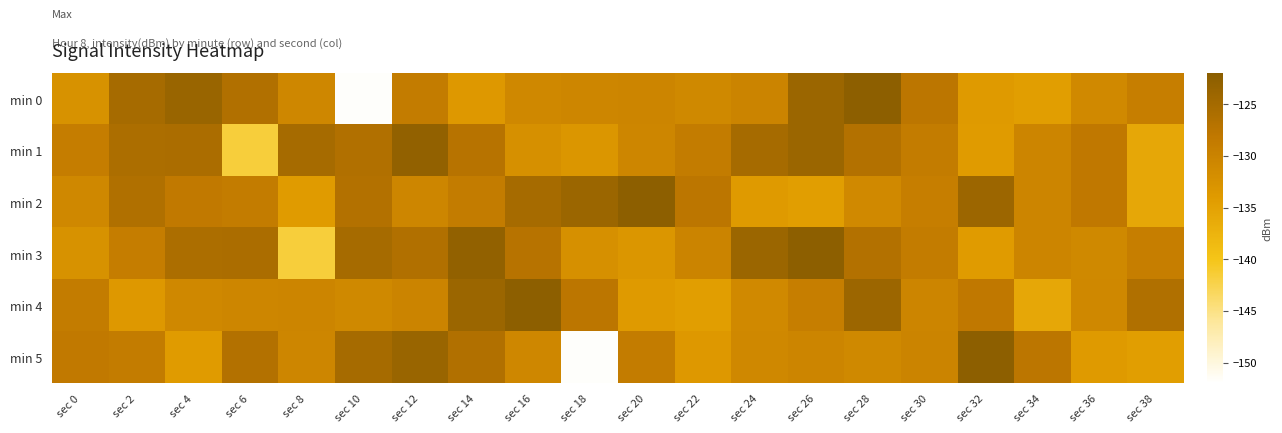

Reading left to right, extract all data points from this chart.

min 0: sec 0=-132.5	sec 2=-125.1	sec 4=-123.7	sec 6=-126.4	sec 8=-130.7	sec 10=-151.7	sec 12=-128.8	sec 14=-133.7	sec 16=-130.9	sec 18=-130.5	sec 20=-130.4	sec 22=-131.0	sec 24=-130.1	sec 26=-123.9	sec 28=-122.3	sec 30=-127.6	sec 32=-133.9	sec 34=-134.5	sec 36=-131.1	sec 38=-129.2
min 1: sec 0=-129.0	sec 2=-125.8	sec 4=-125.7	sec 6=-141.7	sec 8=-125.1	sec 10=-126.4	sec 12=-122.8	sec 14=-127.1	sec 16=-132.3	sec 18=-133.2	sec 20=-130.5	sec 22=-128.8	sec 24=-125.1	sec 26=-123.9	sec 28=-126.6	sec 30=-128.7	sec 32=-134.2	sec 34=-130.3	sec 36=-128.2	sec 38=-135.8
min 2: sec 0=-130.8	sec 2=-126.2	sec 4=-128.2	sec 6=-128.7	sec 8=-134.2	sec 10=-126.6	sec 12=-130.5	sec 14=-128.8	sec 16=-125.1	sec 18=-123.9	sec 20=-122.3	sec 22=-127.6	sec 24=-133.9	sec 26=-134.5	sec 28=-131.1	sec 30=-129.2	sec 32=-124.0	sec 34=-130.3	sec 36=-128.2	sec 38=-135.8
min 3: sec 0=-132.5	sec 2=-129.0	sec 4=-125.8	sec 6=-125.7	sec 8=-141.7	sec 10=-125.1	sec 12=-126.4	sec 14=-122.8	sec 16=-127.1	sec 18=-132.3	sec 20=-133.2	sec 22=-130.1	sec 24=-123.9	sec 26=-122.3	sec 28=-126.6	sec 30=-128.7	sec 32=-134.2	sec 34=-130.4	sec 36=-131.0	sec 38=-129.2
min 4: sec 0=-128.8	sec 2=-133.7	sec 4=-130.9	sec 6=-130.5	sec 8=-130.4	sec 10=-131.0	sec 12=-130.1	sec 14=-123.9	sec 16=-122.3	sec 18=-127.6	sec 20=-133.9	sec 22=-134.5	sec 24=-131.1	sec 26=-129.2	sec 28=-124.0	sec 30=-130.3	sec 32=-128.2	sec 34=-135.8	sec 36=-130.8	sec 38=-126.2
min 5: sec 0=-128.2	sec 2=-128.7	sec 4=-134.2	sec 6=-126.6	sec 8=-130.5	sec 10=-125.1	sec 12=-123.7	sec 14=-126.4	sec 16=-130.7	sec 18=-151.7	sec 20=-128.8	sec 22=-133.7	sec 24=-130.9	sec 26=-130.4	sec 28=-131.0	sec 30=-130.1	sec 32=-122.3	sec 34=-127.6	sec 36=-133.9	sec 38=-134.5